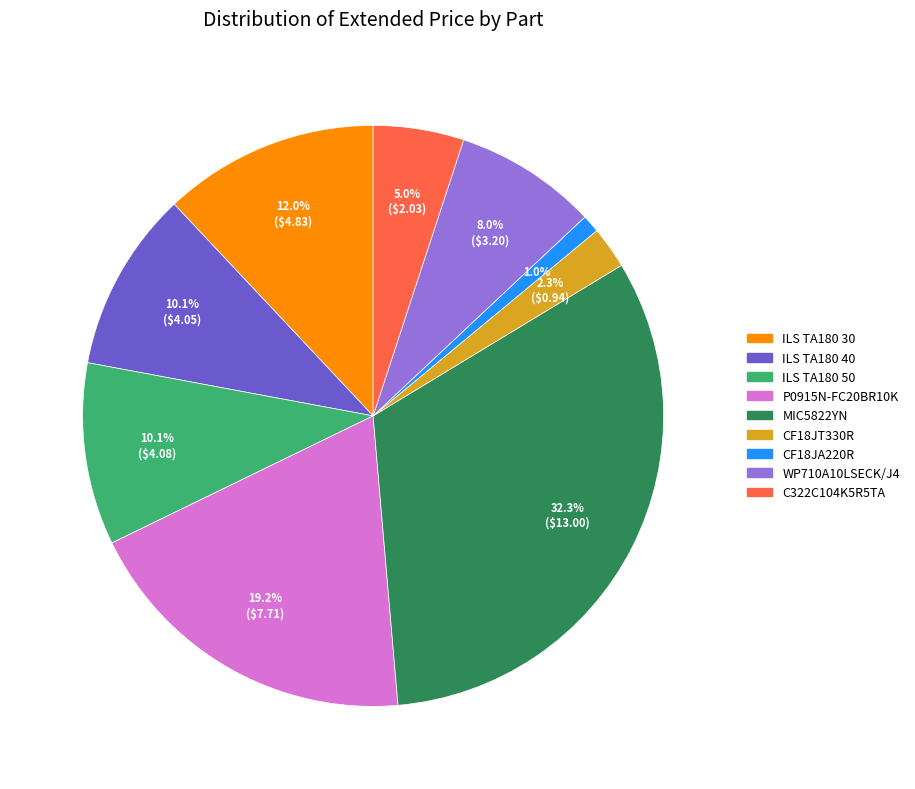

To the nearest percent, what is the average slice percentage?

11%